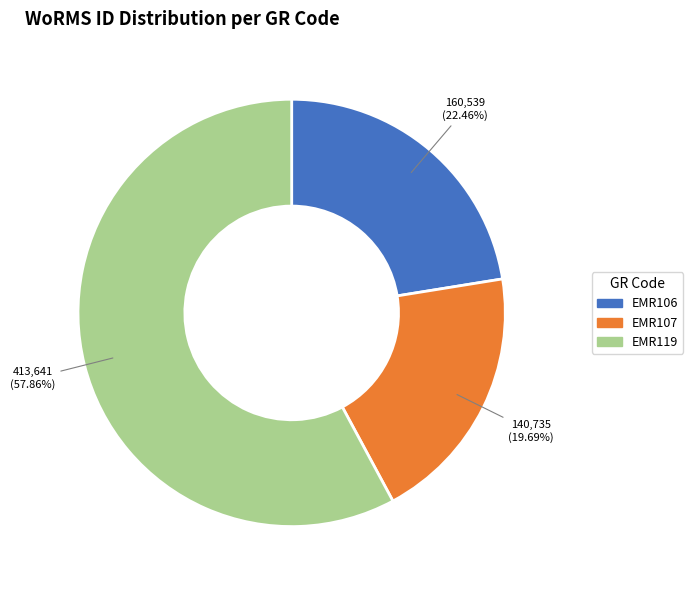

Count the number of slices in the pie.

3